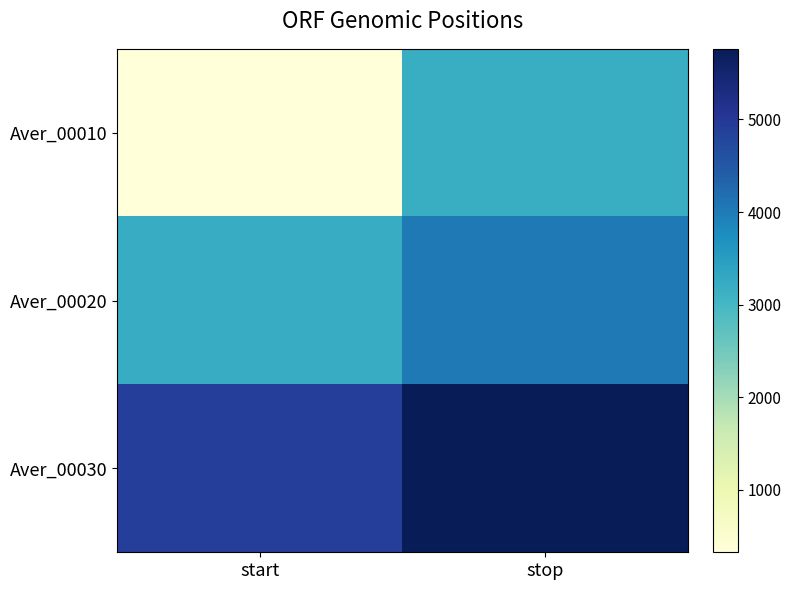

Rank the series by their maximum value, from highest to lowest.

Aver_00030, Aver_00020, Aver_00010